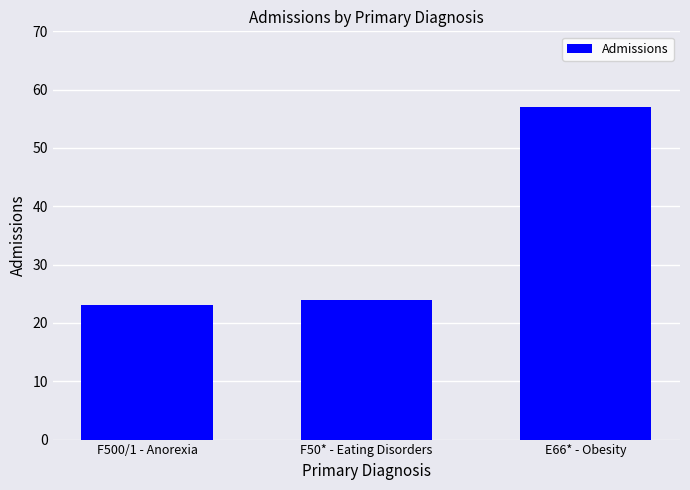

Does the chart contain stacked bars?

No